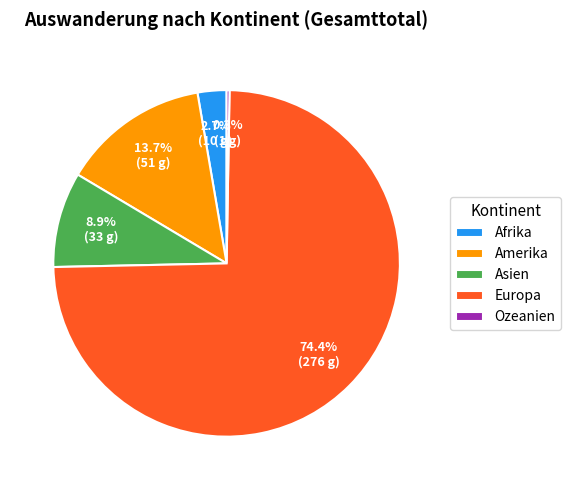

Approximately how many times larger is the value at Amerika compared to Asien?

1.5